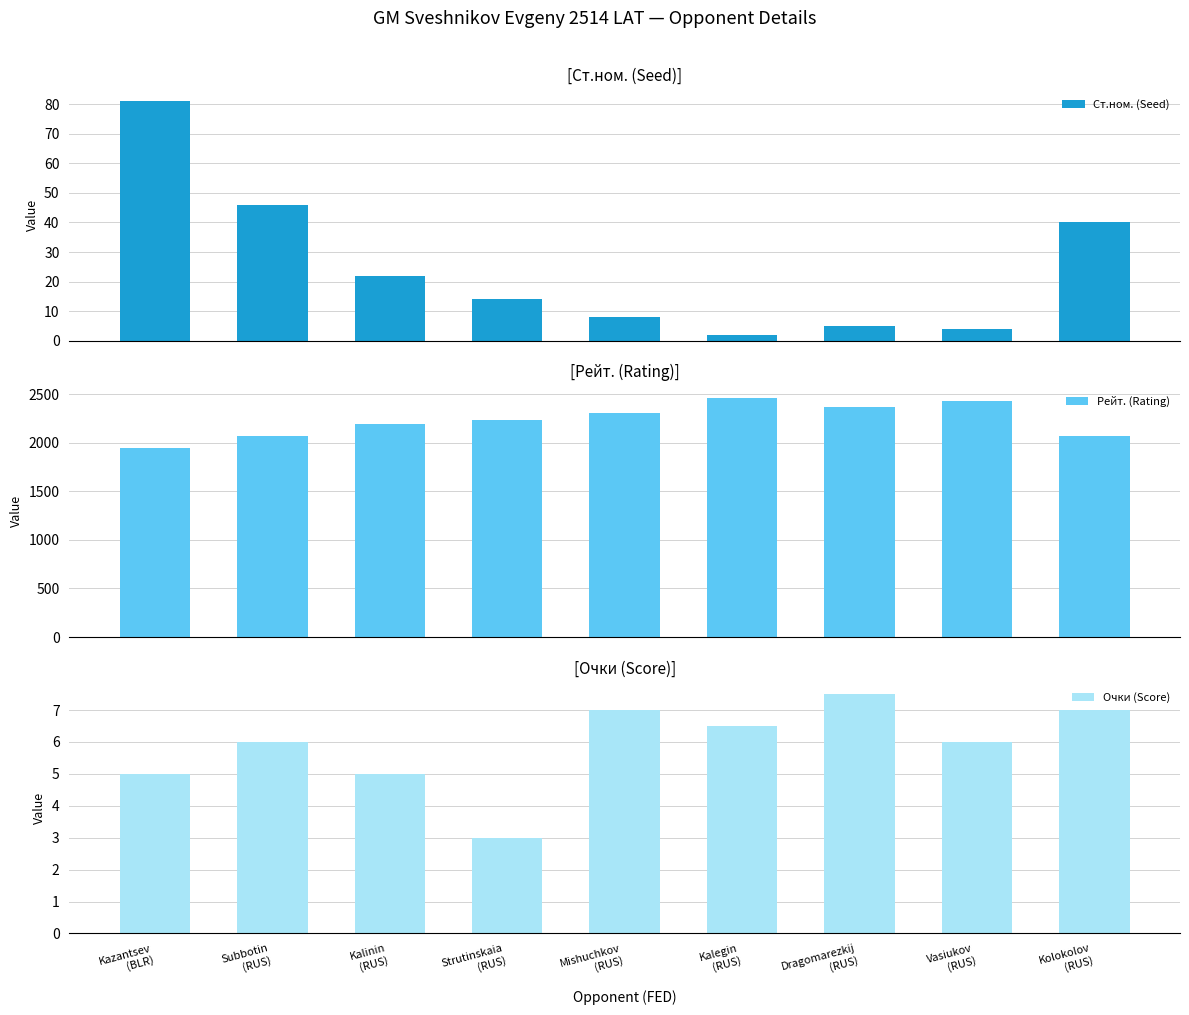

What is the maximum value shown in the chart?

2464.0